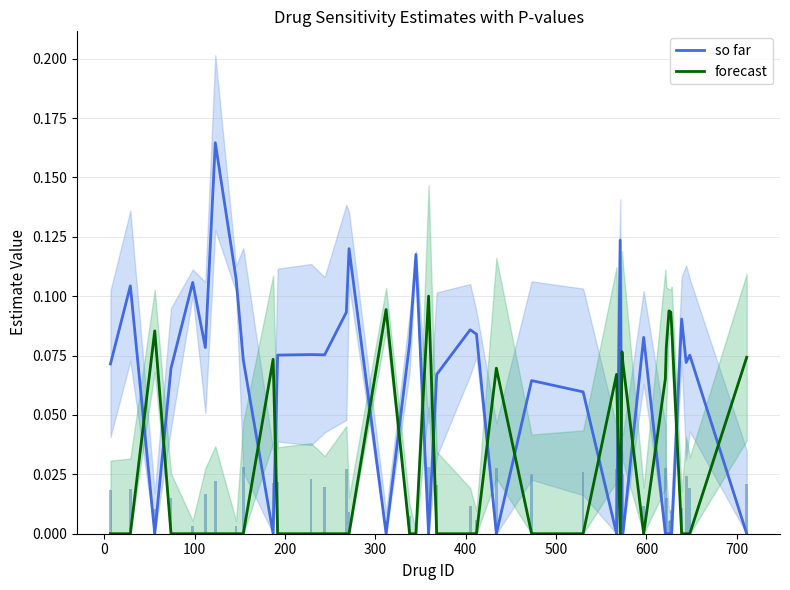

How many times do forecast and so far cross each other?

17